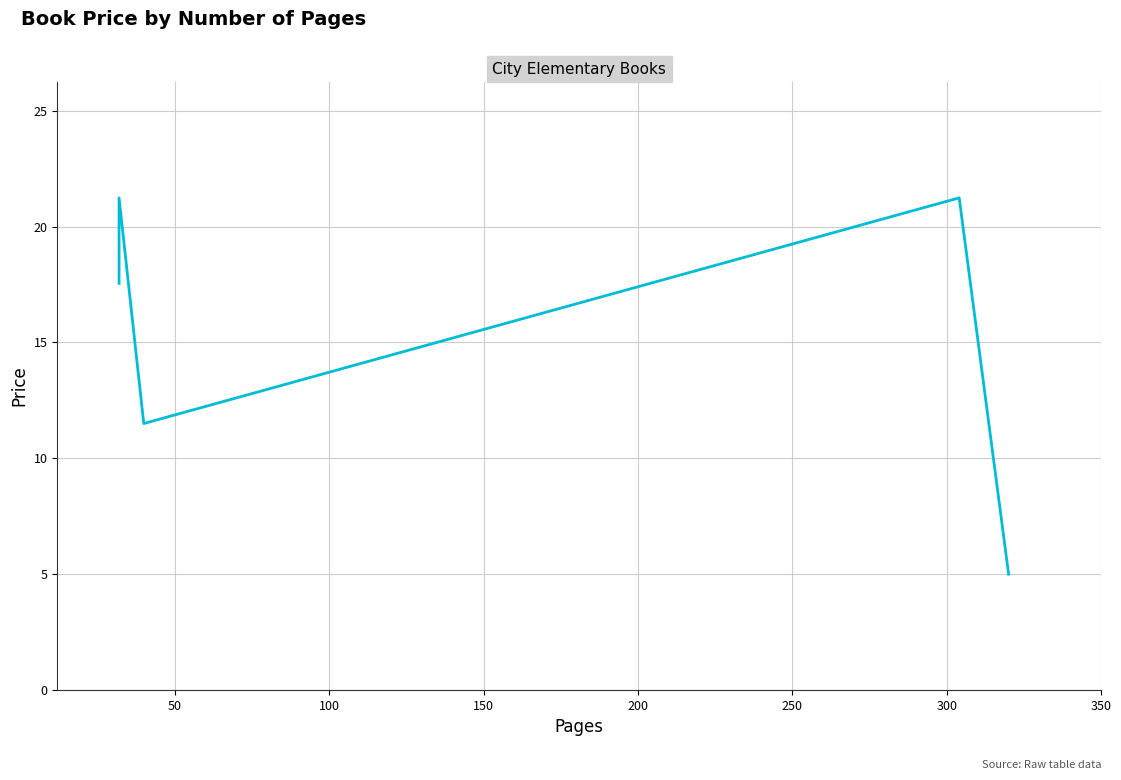

What is the greatest value displayed?

21.2